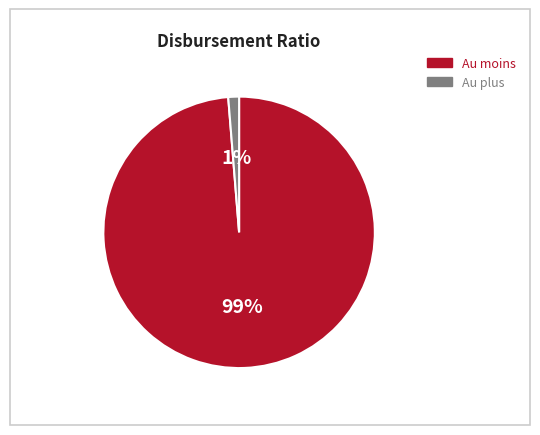

Does any single category account for the majority?

Yes